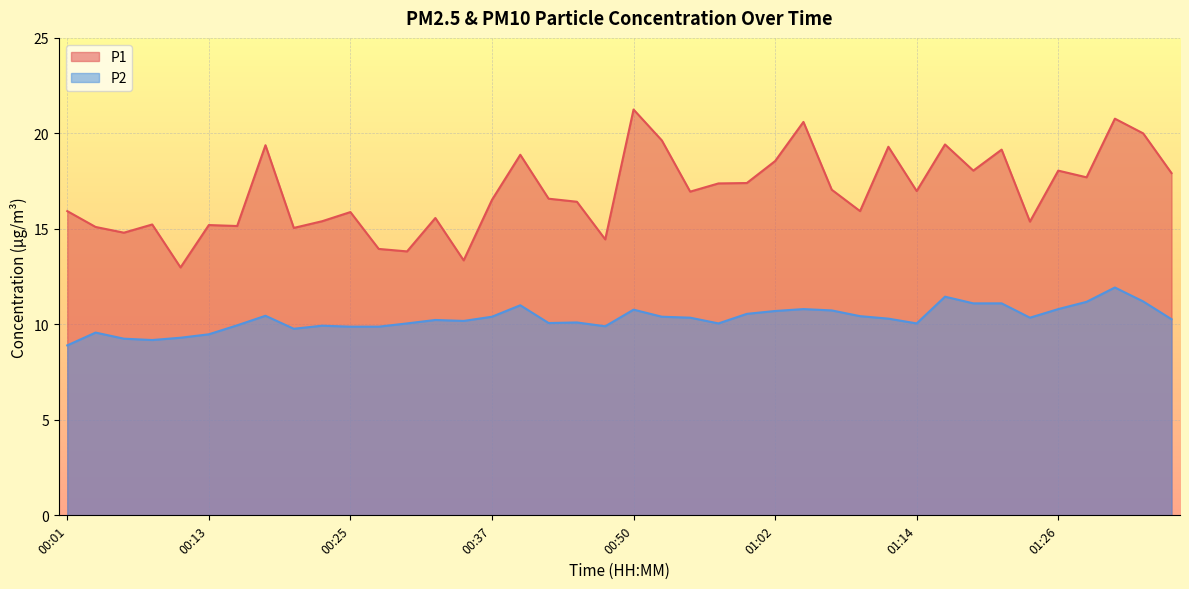

How many values in the P2 series are below 10?

12